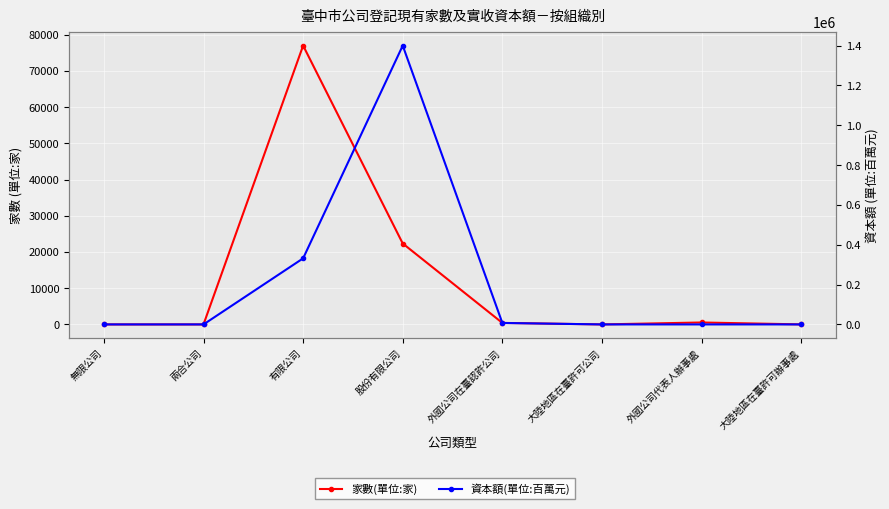

How many data points in 資本額(單位:百萬元) are less than 24?

4